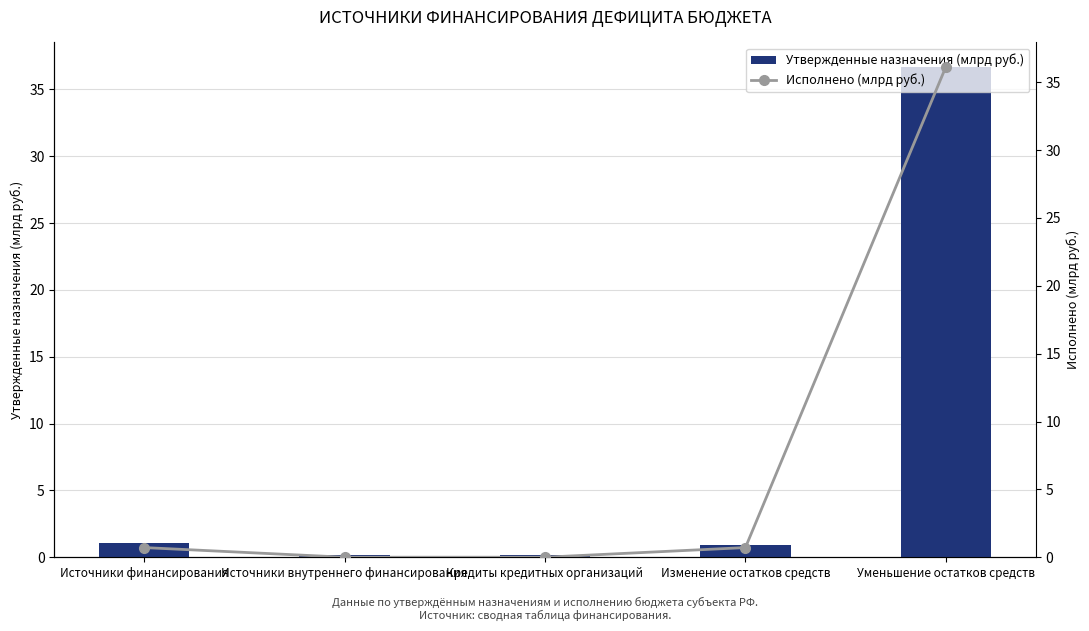

What is the sum of the Утвержденные назначения (млрд руб.) values at Изменение остатков средств and Кредиты кредитных организаций?

1.1